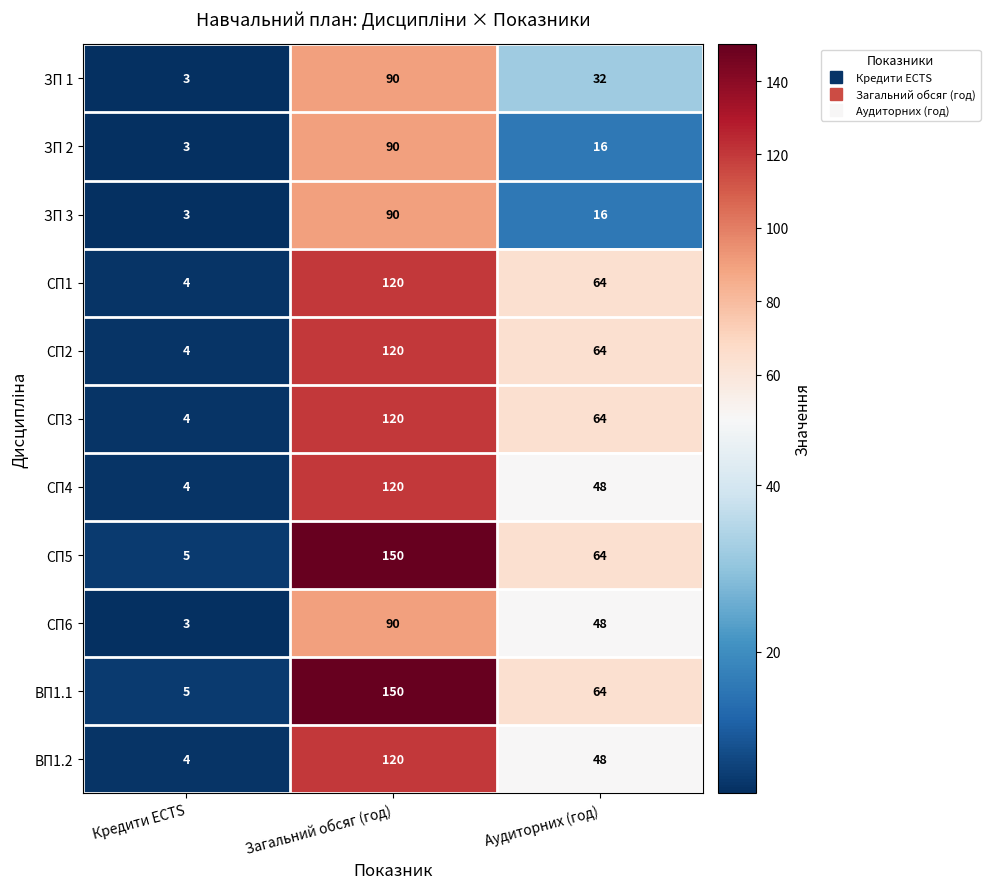

True or false: ЗП 3 has a value of 90 at Загальний обсяг (год).

True